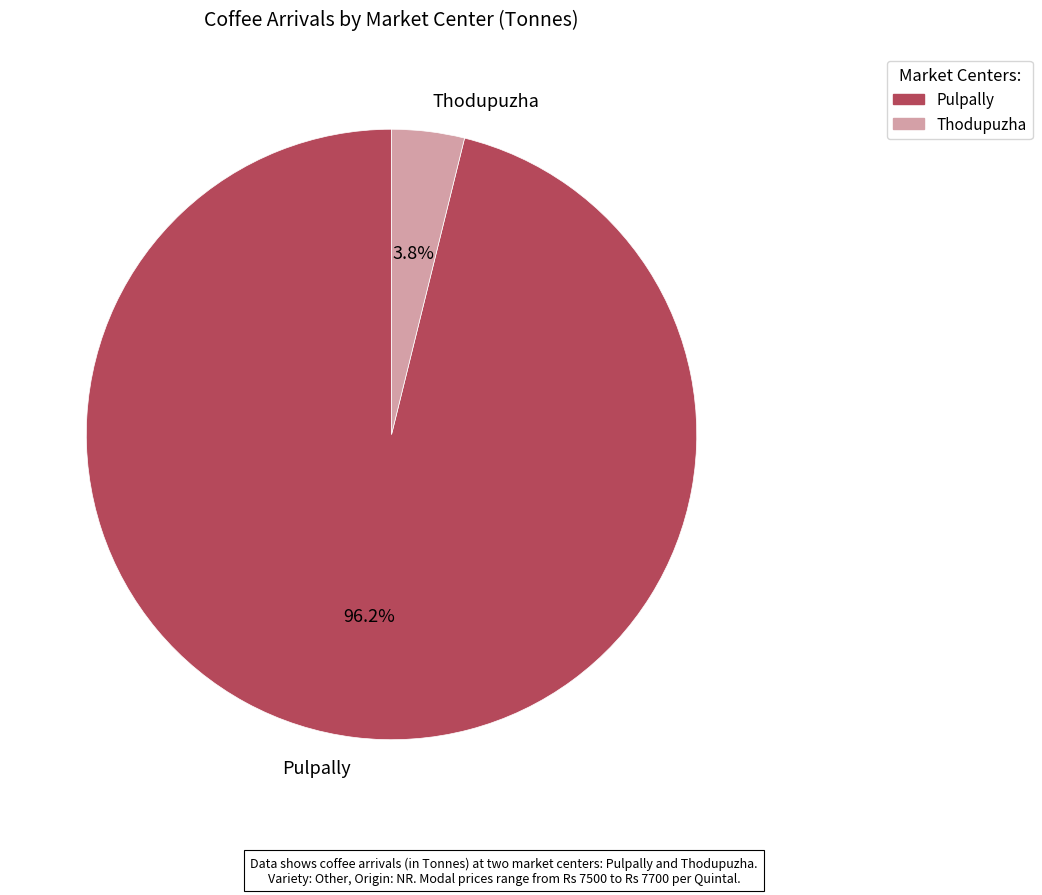

True or false: Pulpally accounts for 82% of the total.

False